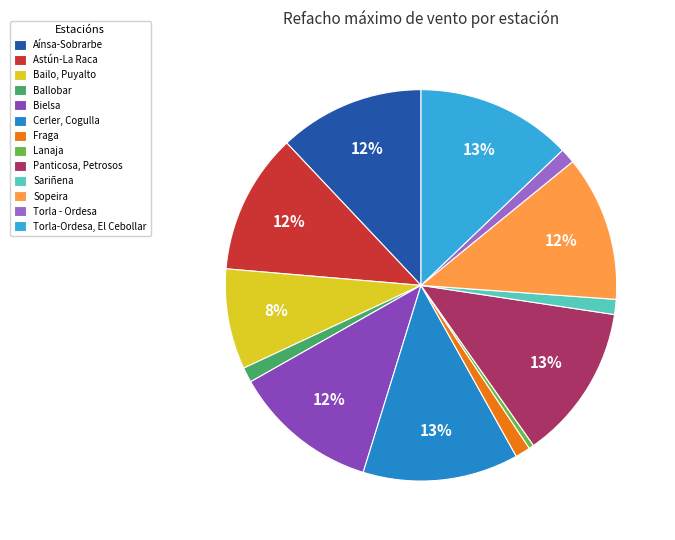

How many slices are in this pie chart?

13